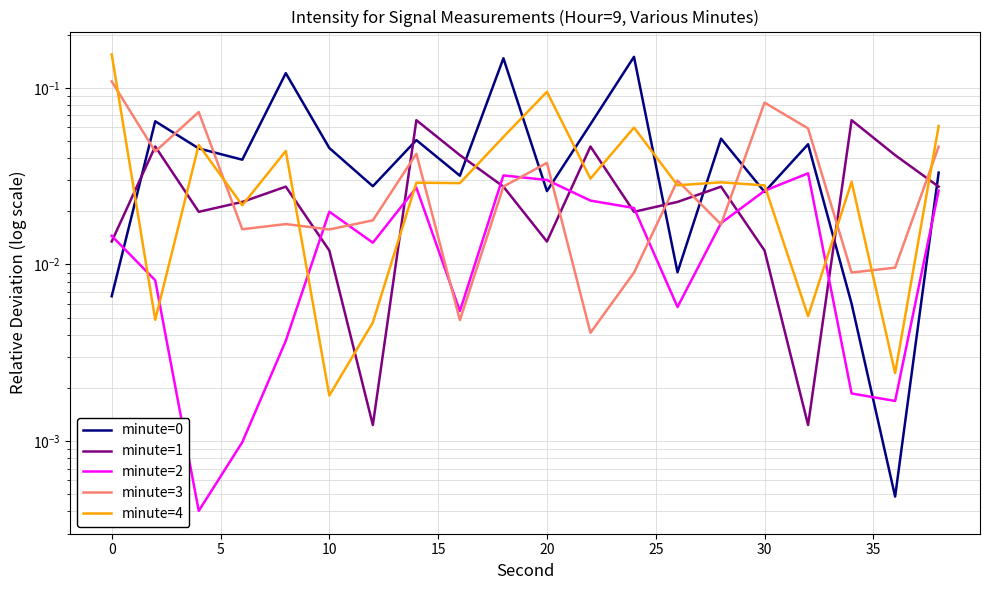

Reading right to left, list all the values displayed in this chart.

minute=0: 0.0	0.0	0.0	0.0	0.0	0.1	0.0	0.1	0.1	0.0	0.1	0.0	0.1	0.0	0.0	0.1	0.0	0.0	0.1	0.0
minute=1: 0.0	0.0	0.1	0.0	0.0	0.0	0.0	0.0	0.0	0.0	0.0	0.0	0.1	0.0	0.0	0.0	0.0	0.0	0.0	0.0
minute=2: 0.0	0.0	0.0	0.0	0.0	0.0	0.0	0.0	0.0	0.0	0.0	0.0	0.0	0.0	0.0	0.0	0.0	0.0	0.0	0.0
minute=3: 0.0	0.0	0.0	0.1	0.1	0.0	0.0	0.0	0.0	0.0	0.0	0.0	0.0	0.0	0.0	0.0	0.0	0.1	0.0	0.1
minute=4: 0.1	0.0	0.0	0.0	0.0	0.0	0.0	0.1	0.0	0.1	0.1	0.0	0.0	0.0	0.0	0.0	0.0	0.0	0.0	0.2